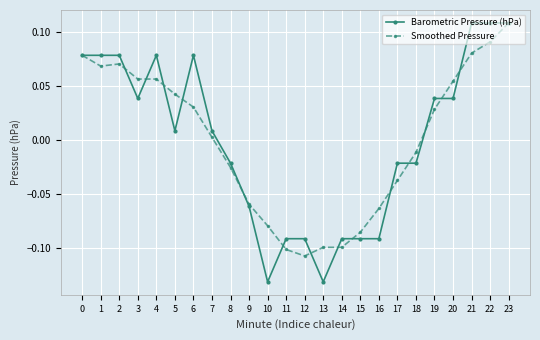

The value of Barometric Pressure (hPa) at 19 is 0.1. True or false?

False